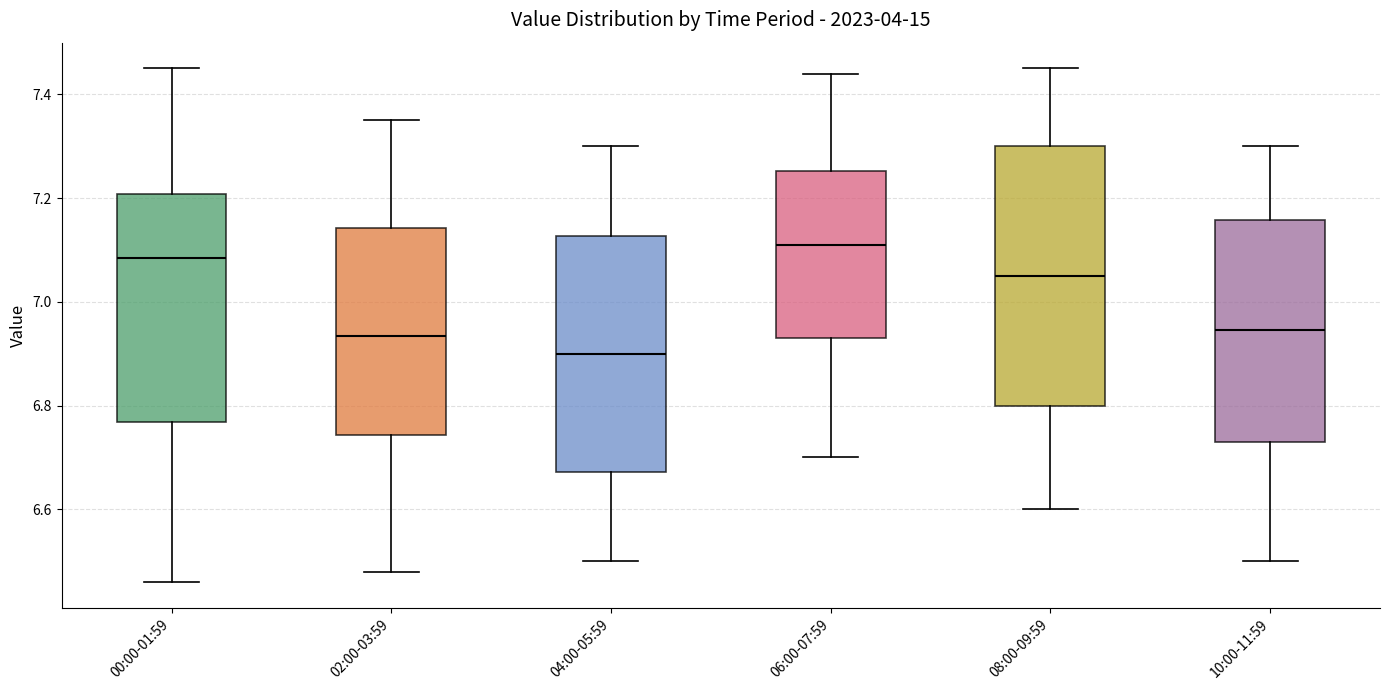

Reading left to right, transcribe this box plot: for each box, give where its median line is, the range the box spans, and where its two whiskers end, as read against the y-axis. The values are not printed on the chart, so give them approximately, as read against the axis.

00:00-01:59: median 7.08, box 6.76 to 7.20, whiskers 6.46 to 7.46
02:00-03:59: median 6.94, box 6.74 to 7.14, whiskers 6.48 to 7.36
04:00-05:59: median 6.90, box 6.68 to 7.12, whiskers 6.50 to 7.30
06:00-07:59: median 7.12, box 6.94 to 7.26, whiskers 6.70 to 7.44
08:00-09:59: median 7.06, box 6.80 to 7.30, whiskers 6.60 to 7.46
10:00-11:59: median 6.94, box 6.74 to 7.16, whiskers 6.50 to 7.30